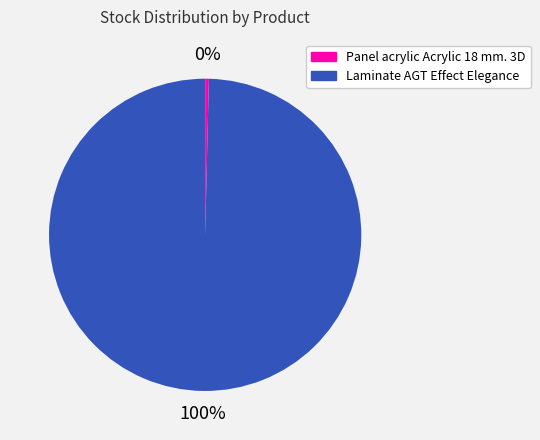

True or false: Panel acrylic Acrylic 18 mm. 3D accounts for 0% of the total.

True